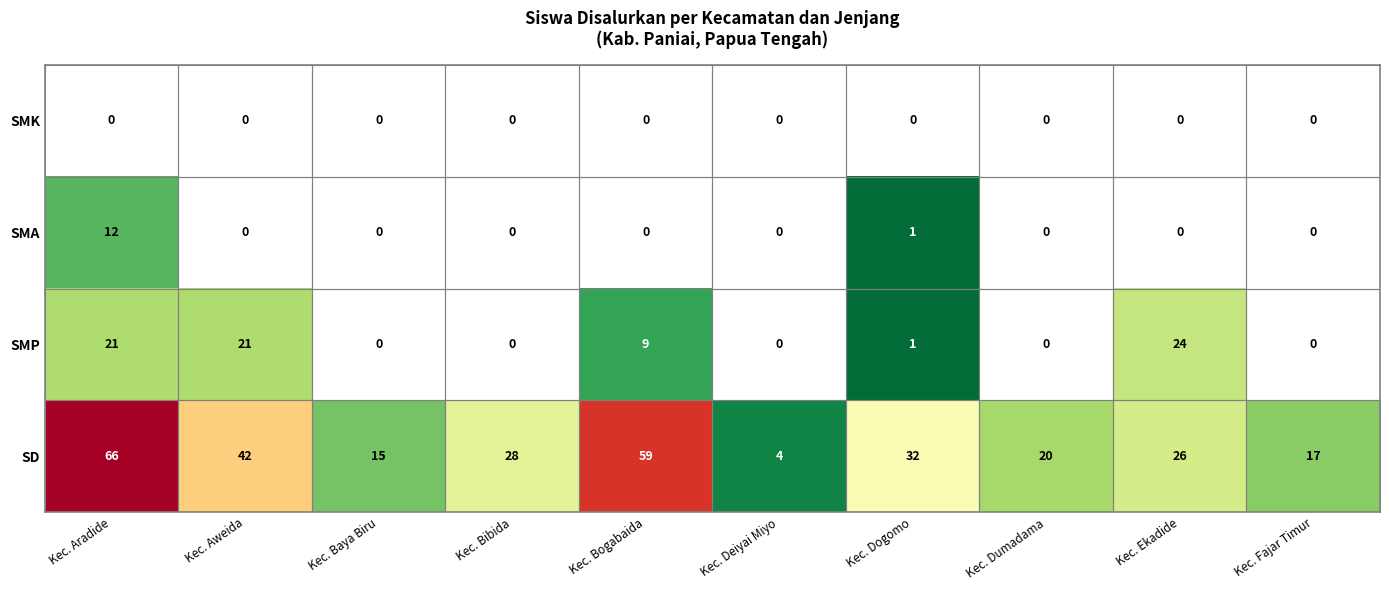

Rank the series by their maximum value, from lowest to highest.

SMK, SMA, SMP, SD